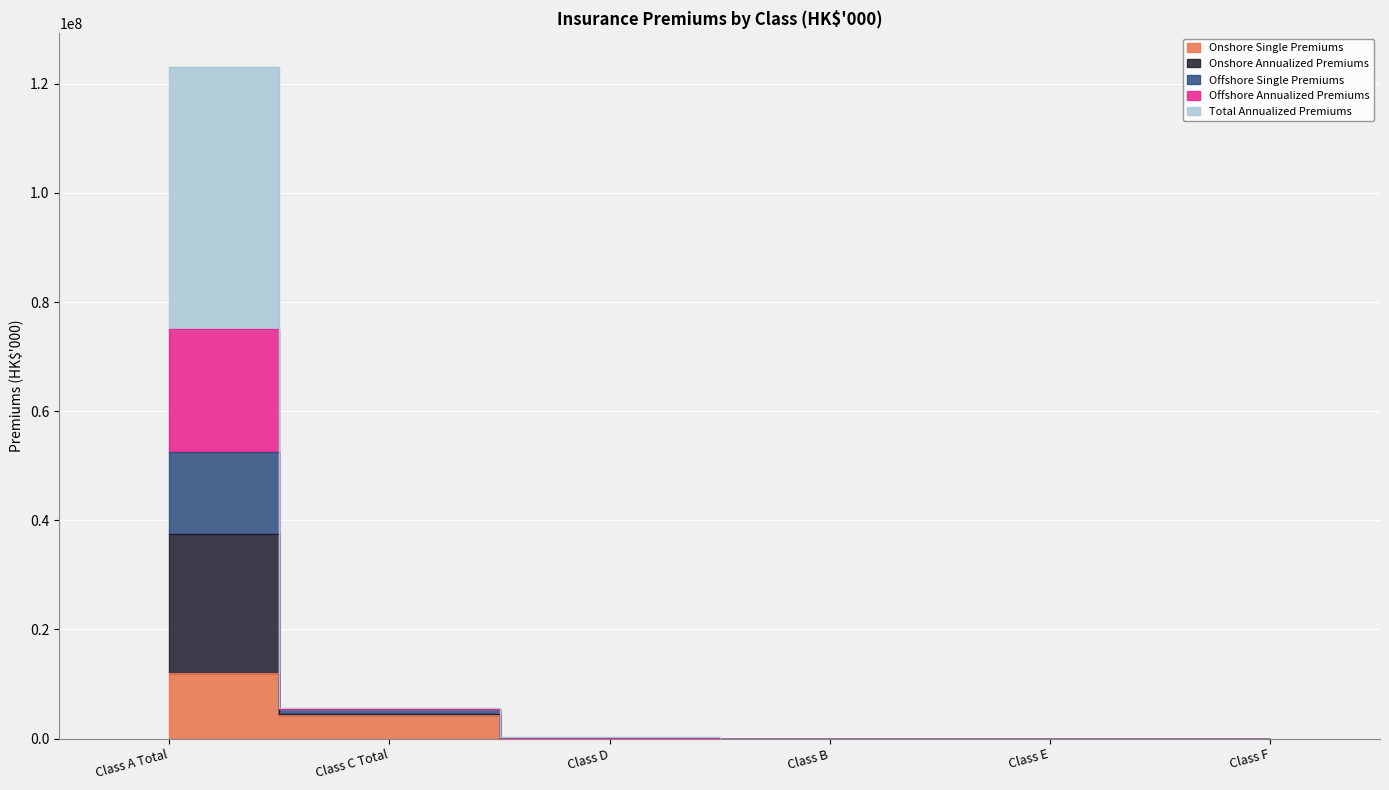

True or false: Total Annualized Premiums has more than 1 interior local peaks.

False